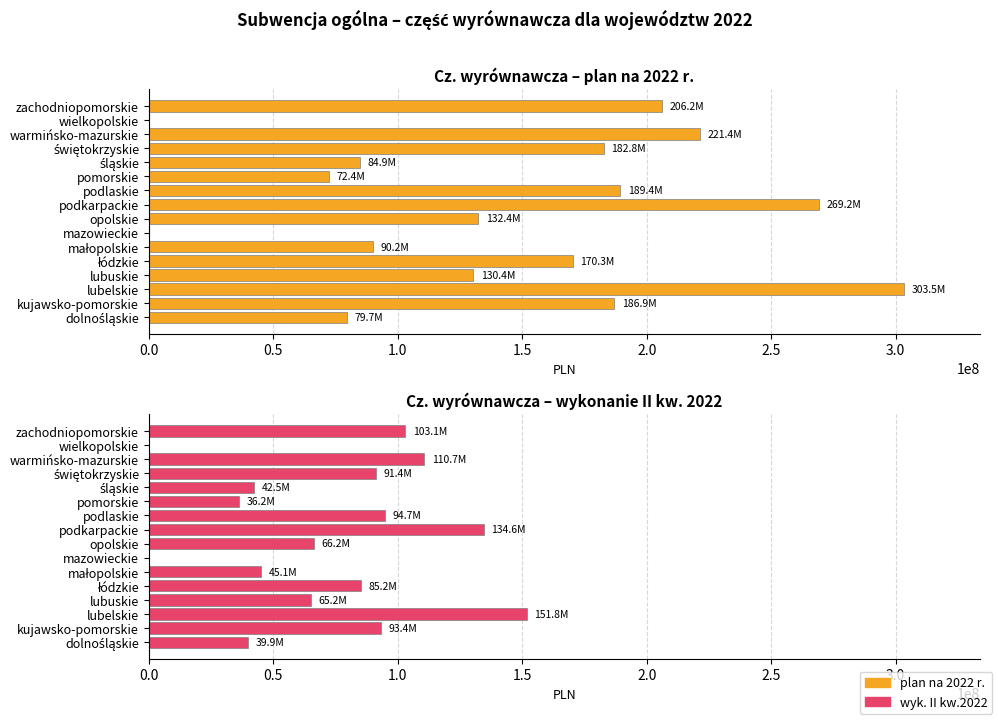

Between małopolskie and lubelskie, which is larger?

lubelskie